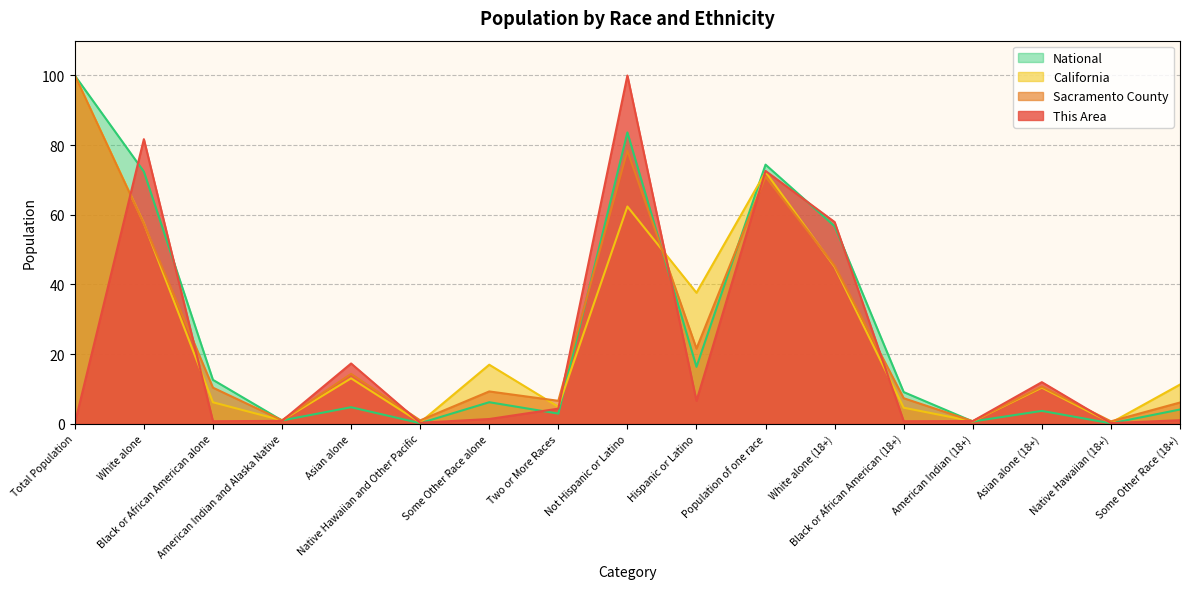

How many categories are shown in the chart?

17